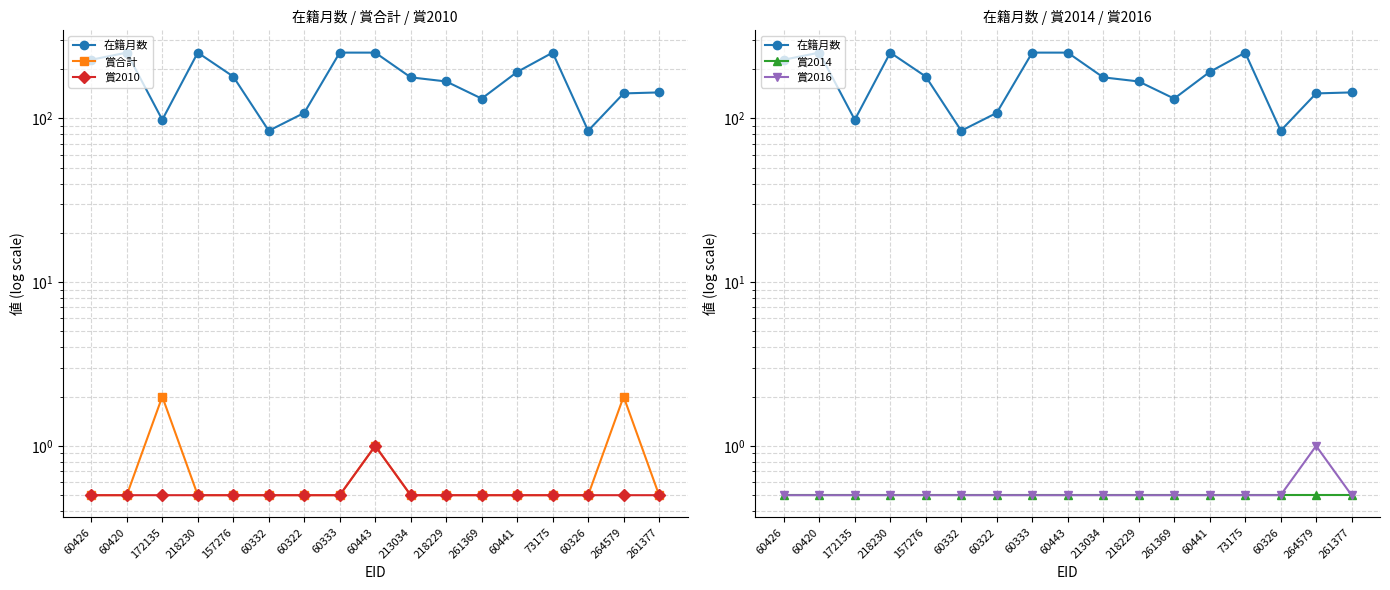

True or false: 賞2014 and 賞2010 intersect in this chart.

False